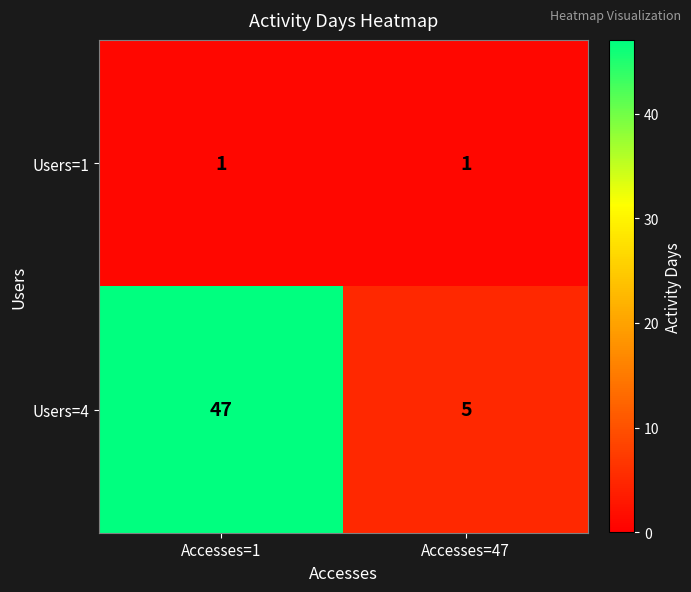

Is the value of Users=1 at Accesses=1 greater than the value of Users=4 at Accesses=1?

No